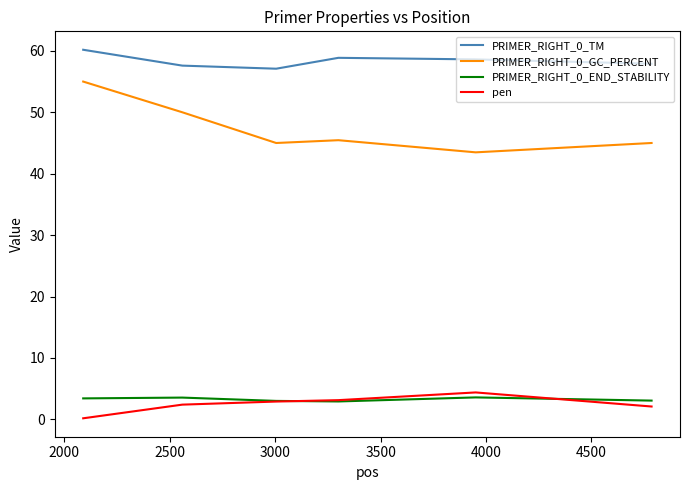

True or false: PRIMER_RIGHT_0_TM and PRIMER_RIGHT_0_END_STABILITY intersect in this chart.

False